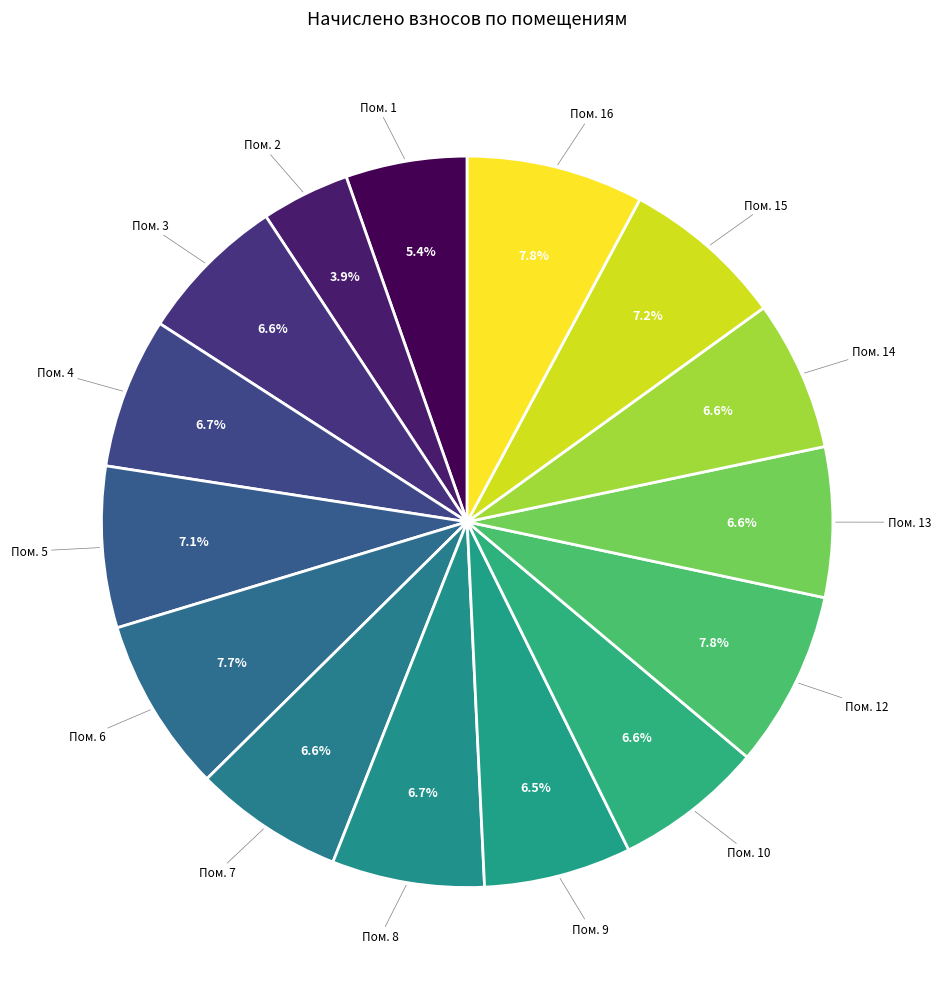

How many segments does this pie chart have?

15